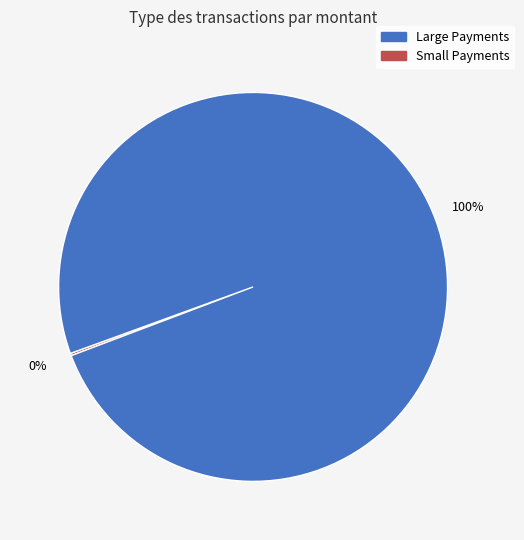

Is there a majority slice in this chart?

Yes